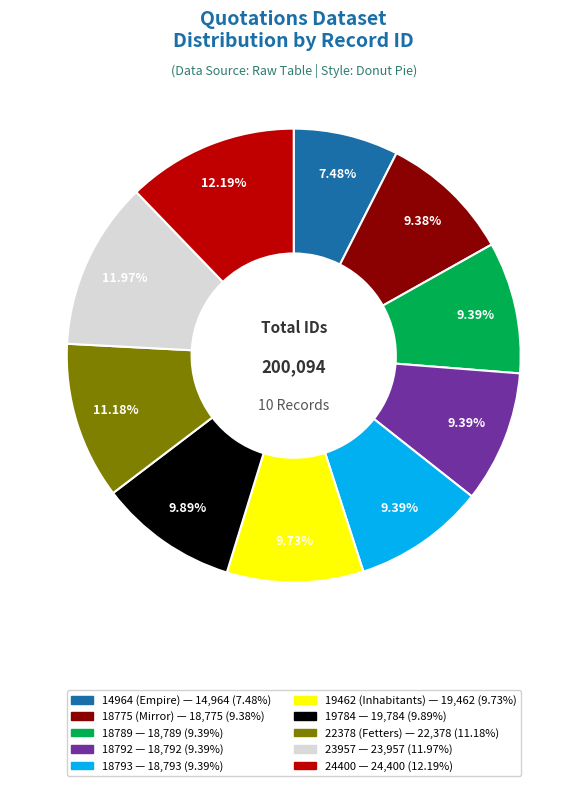

How many segments does this pie chart have?

10